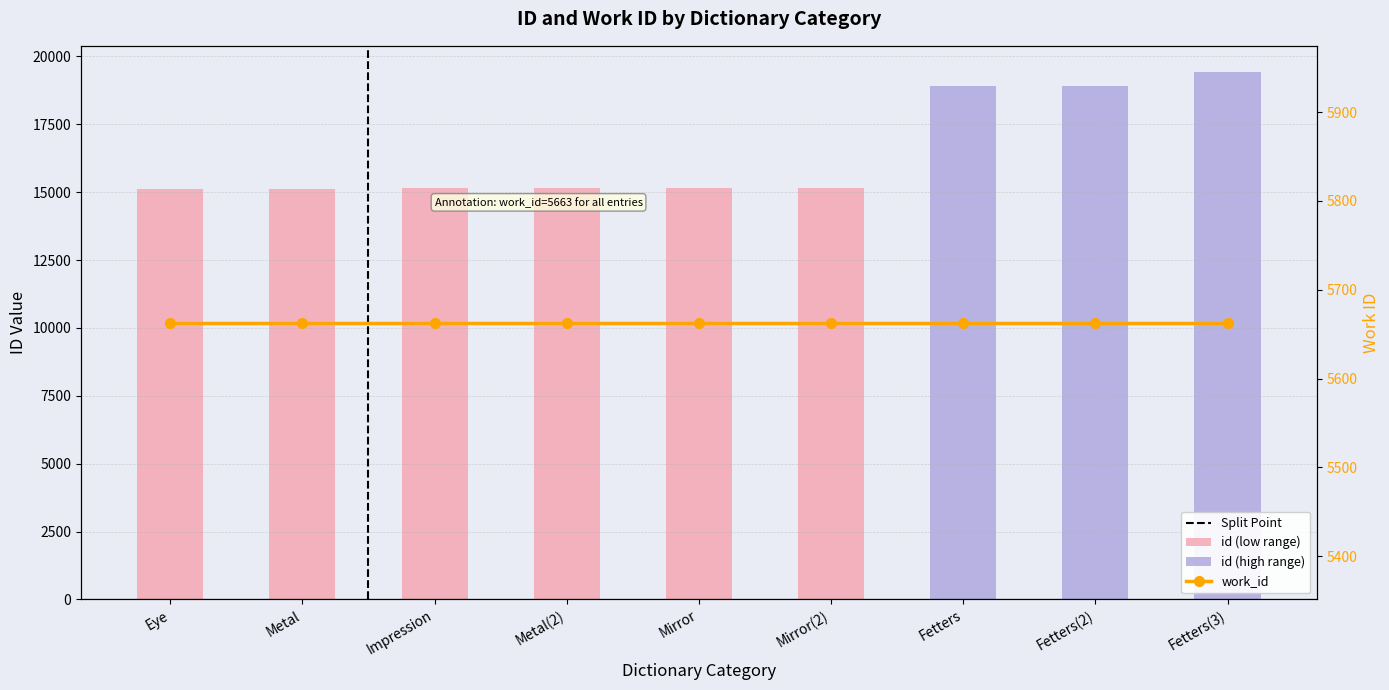

What is the change in value from Mirror to Fetters(2)?

+3774